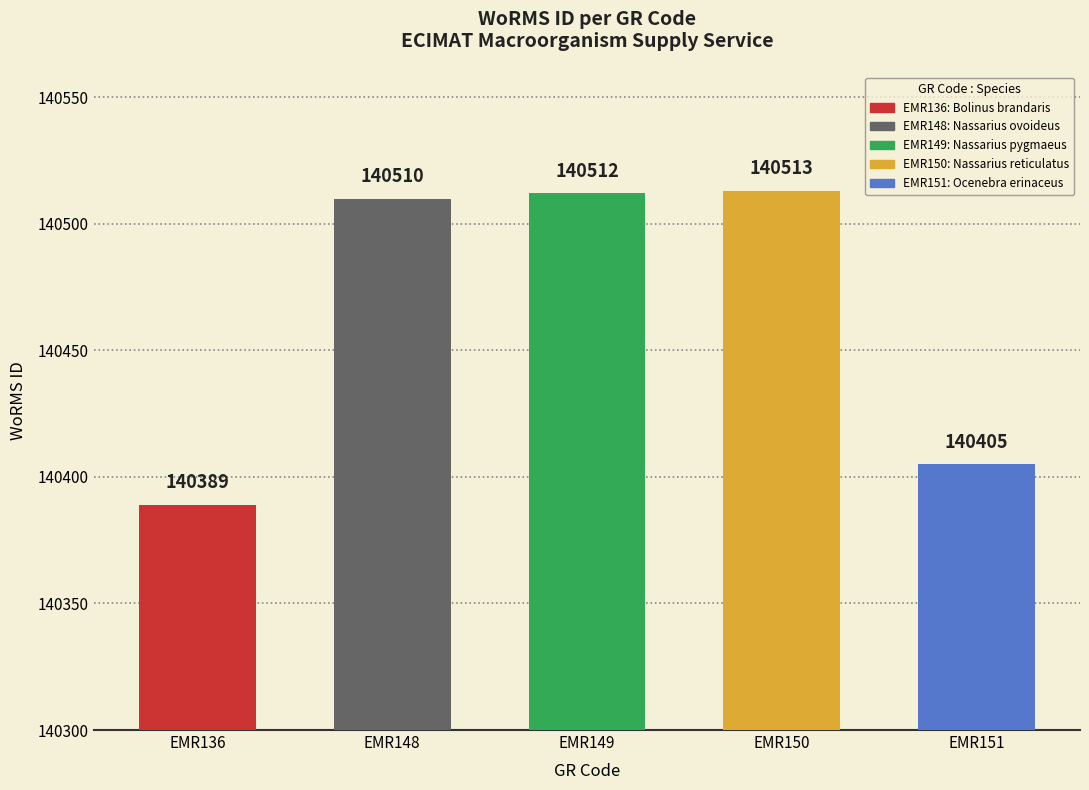

What is the value of the 4th bar from the left?

140513